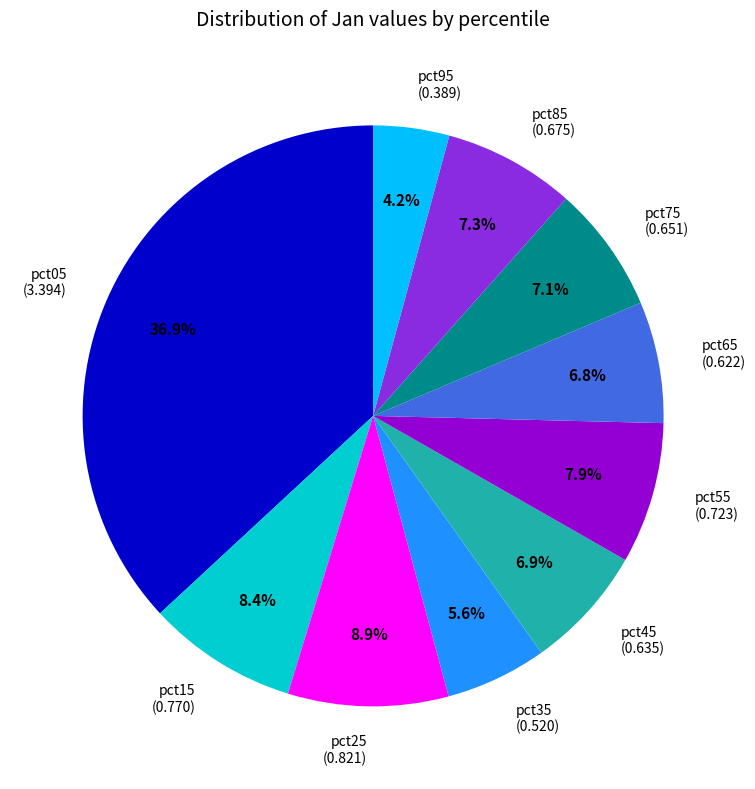

Is there a majority slice in this chart?

No